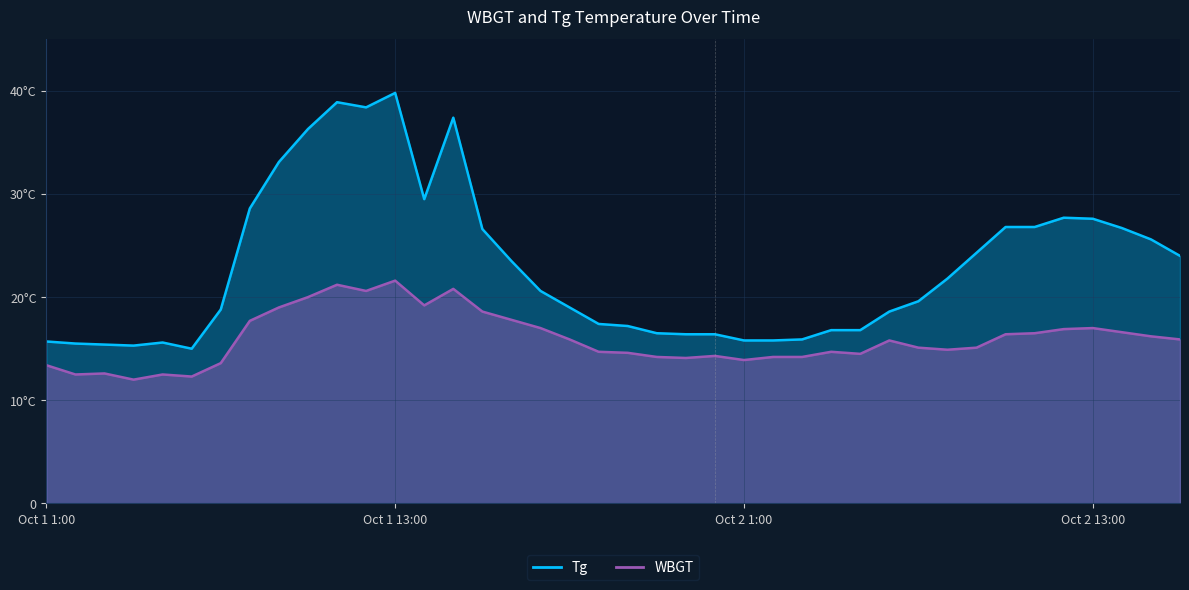

At which label does Tg first exceed 20?

2011/10/1 8:00